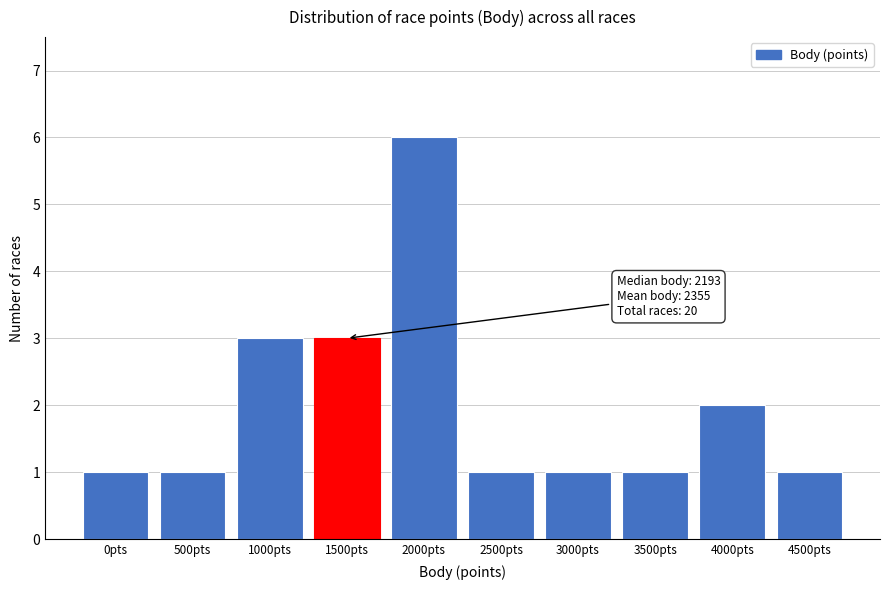

Reading right to left, extract all data points from this chart.

4500pts=1	4000pts=2	3500pts=1	3000pts=1	2500pts=1	2000pts=6	1500pts=3	1000pts=3	500pts=1	0pts=1